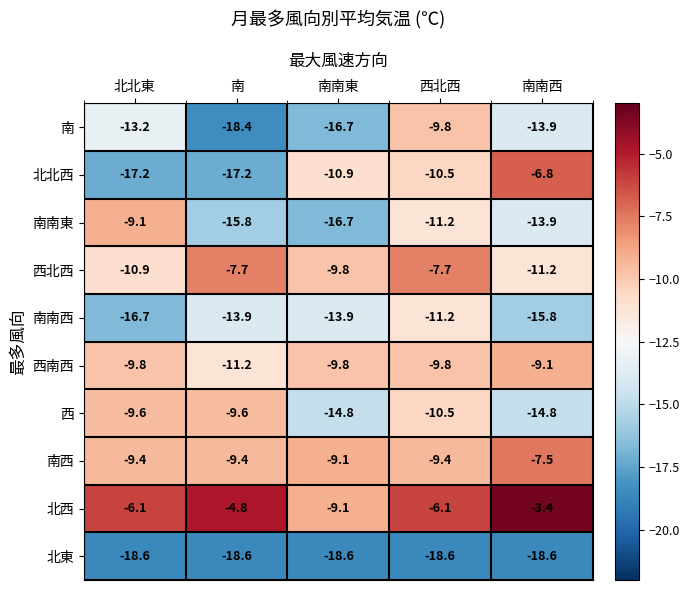

What is the total value across all series at 南南東?

-129.4